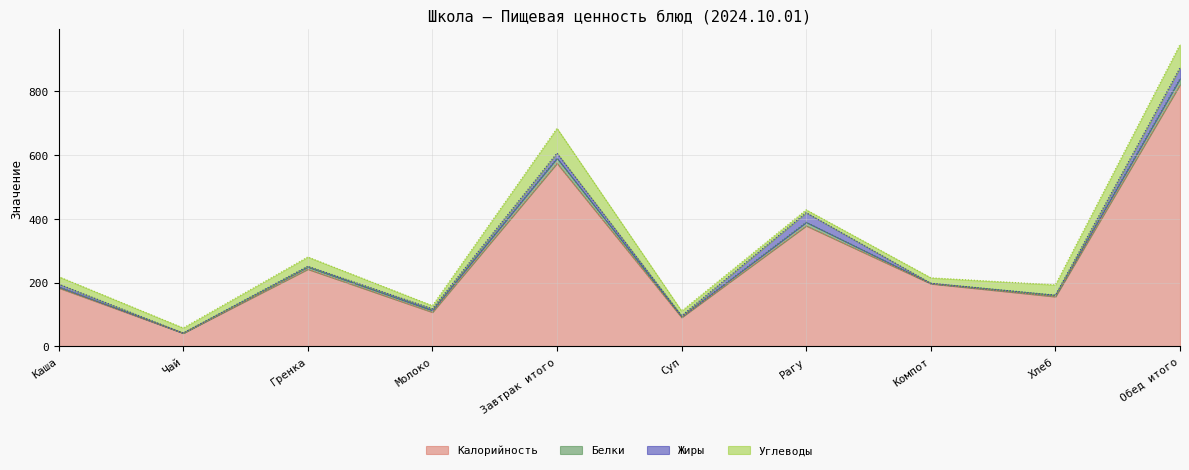

Does the chart have visible grid lines?

Yes